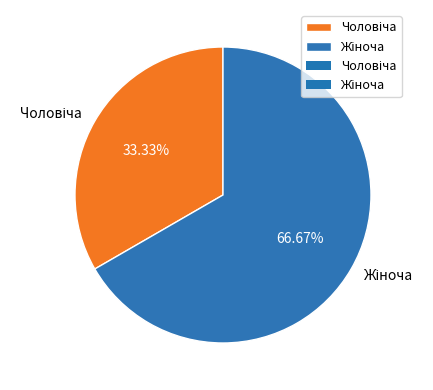

Is there a majority slice in this chart?

Yes